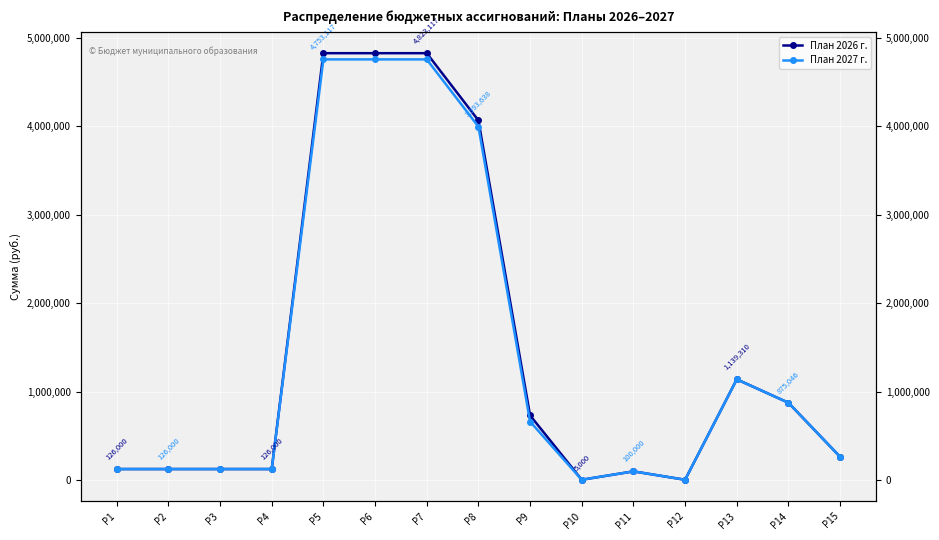

True or false: План 2026 г. and План 2027 г. intersect in this chart.

False